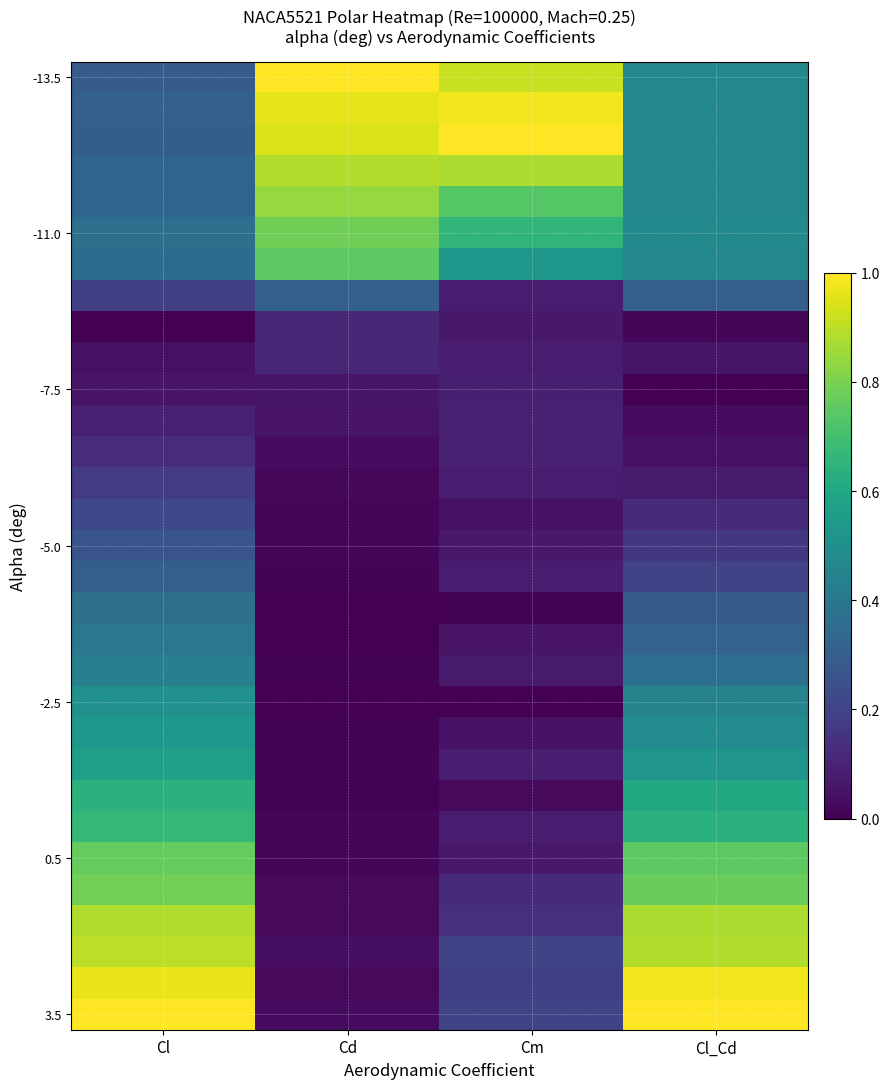

Between Cl_Cd and Cl, which is larger?

Cl_Cd